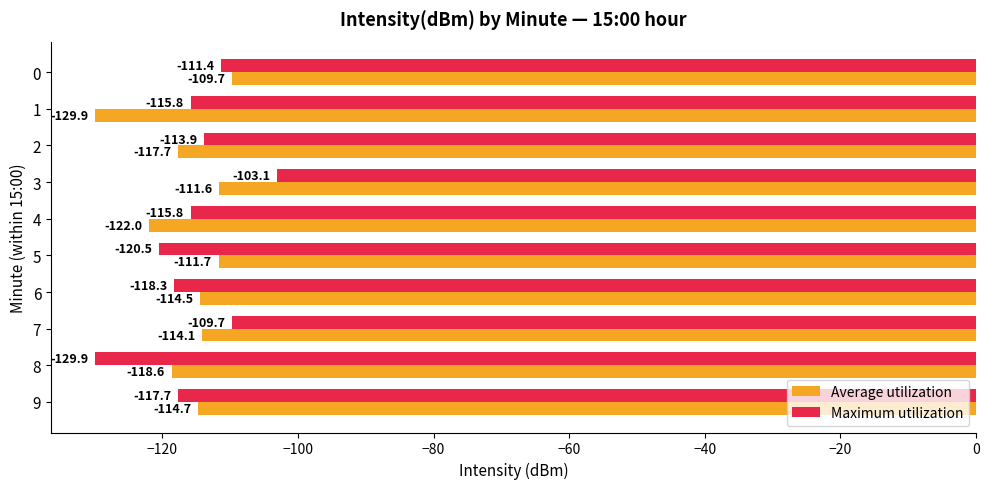

Count the number of data series in this chart.

2